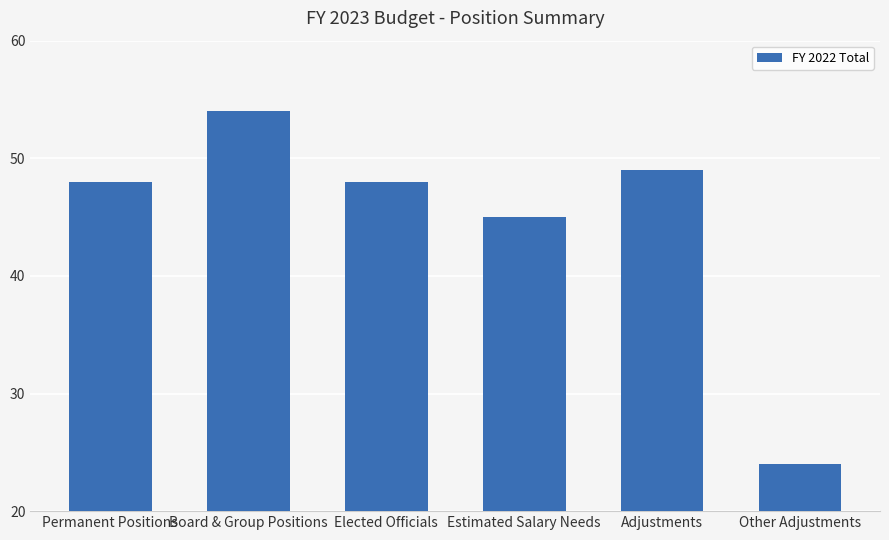

What is the sum of the values at Elected Officials and Permanent Positions?

96